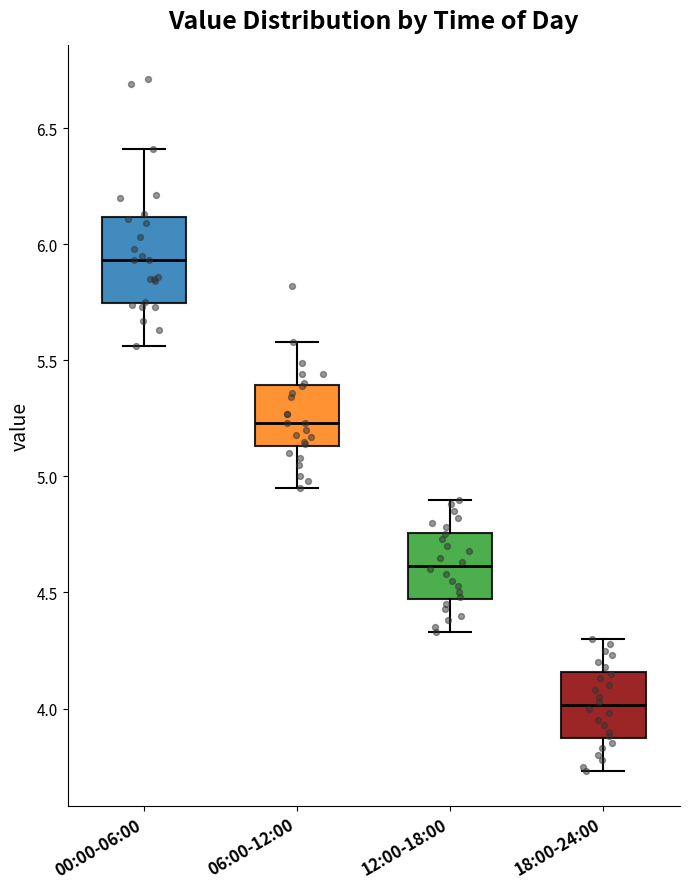

Reading left to right, transcribe this box plot: for each box, give where its median line is, the range the box spans, and where its two whiskers end, as read against the y-axis. The values are not printed on the chart, so give them approximately, as read against the axis.

00:00-06:00: median 5.95, box 5.75 to 6.10, whiskers 5.55 to 6.40
06:00-12:00: median 5.25, box 5.15 to 5.40, whiskers 4.95 to 5.60
12:00-18:00: median 4.60, box 4.45 to 4.75, whiskers 4.35 to 4.90
18:00-24:00: median 4.00, box 3.85 to 4.15, whiskers 3.75 to 4.30